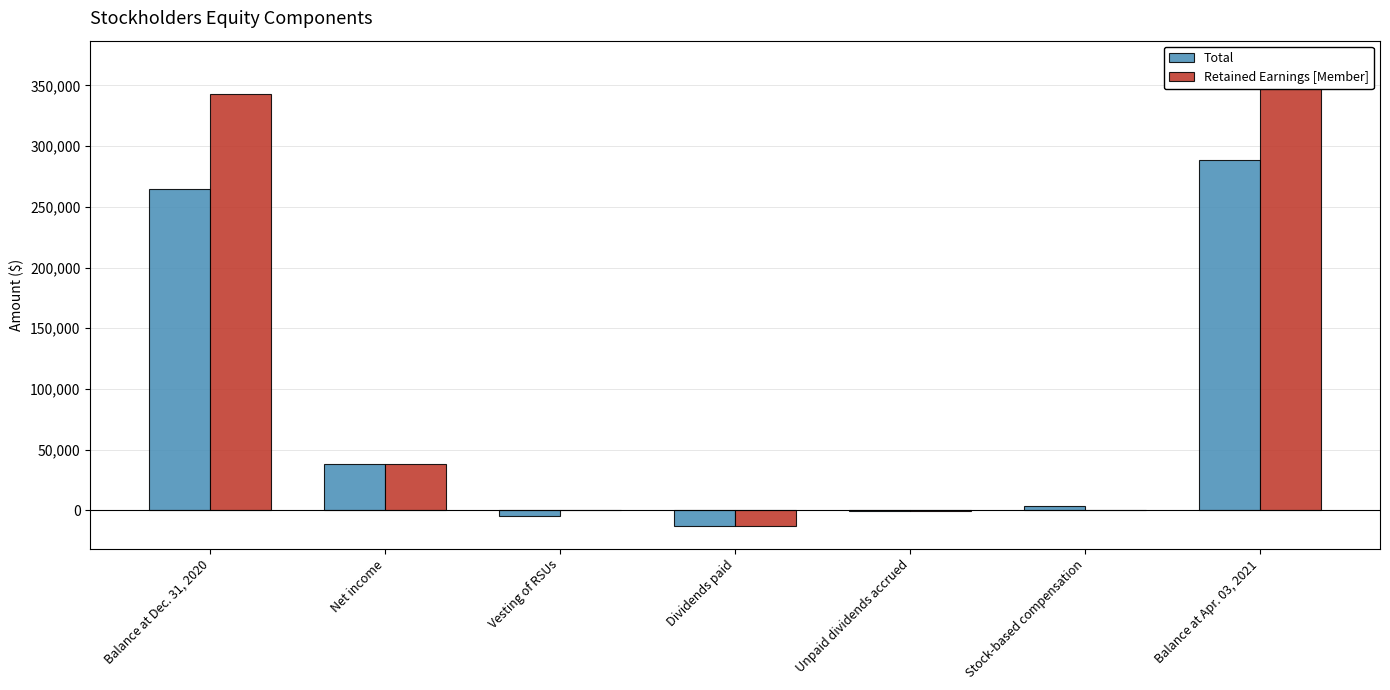

Where does the Retained Earnings [Member] series first go above 0?

Balance at Dec. 31, 2020